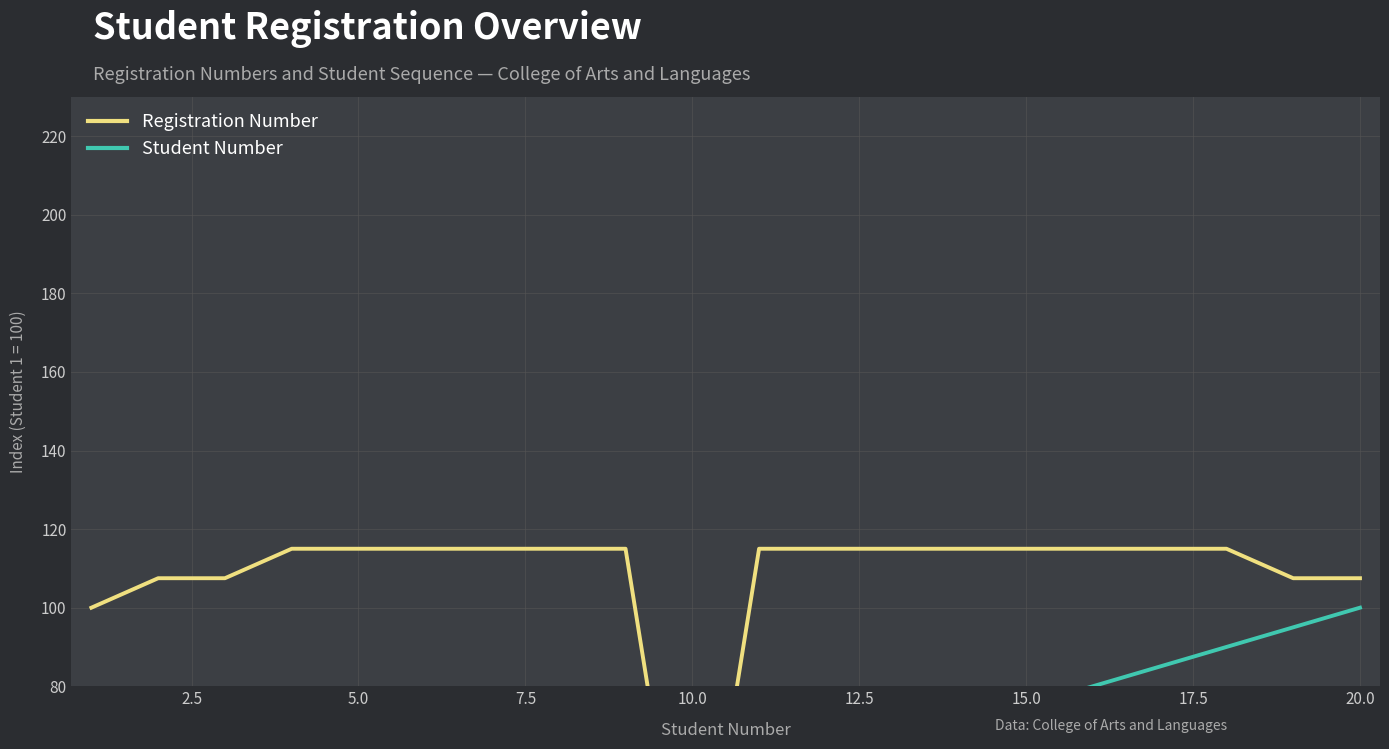

How many times do Registration Number and Student Number cross each other?

2